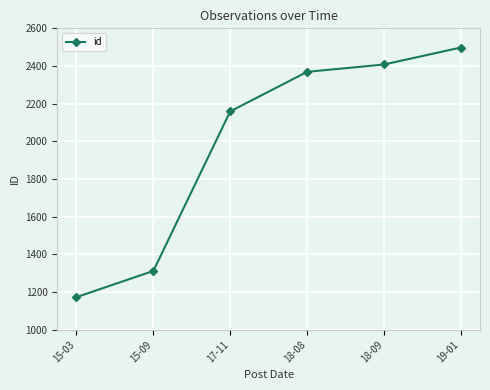

What is the greatest value displayed?

2498